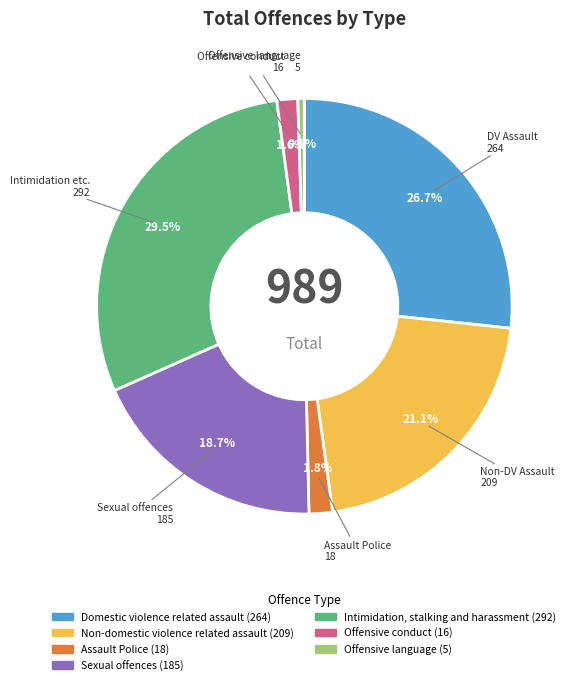

Between Non-domestic violence related assault and Sexual offences, which is larger?

Non-domestic violence related assault